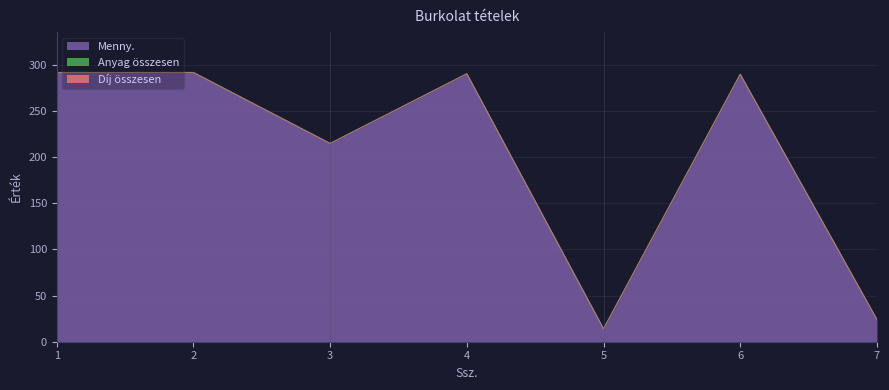

Is the value of Anyag összesen at 5 greater than the value of Díj összesen at 1?

No